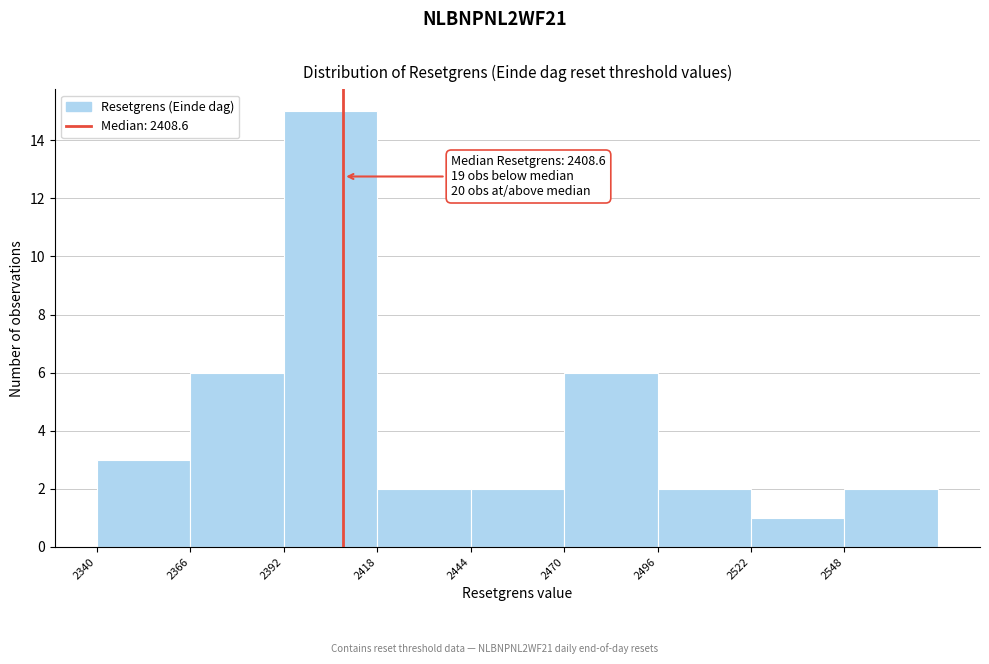

Over which range of the x-axis is the bar tallest?

2392 to 2418